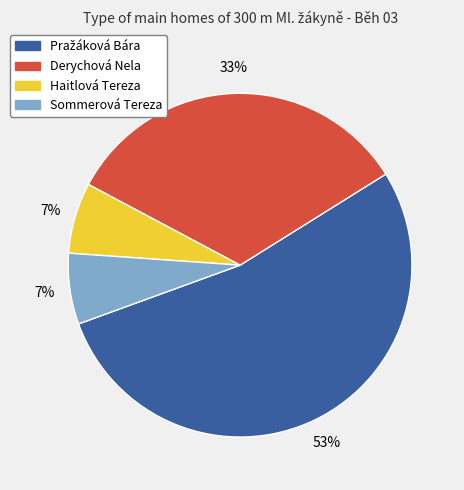

To the nearest percent, what is the average slice percentage?

25%